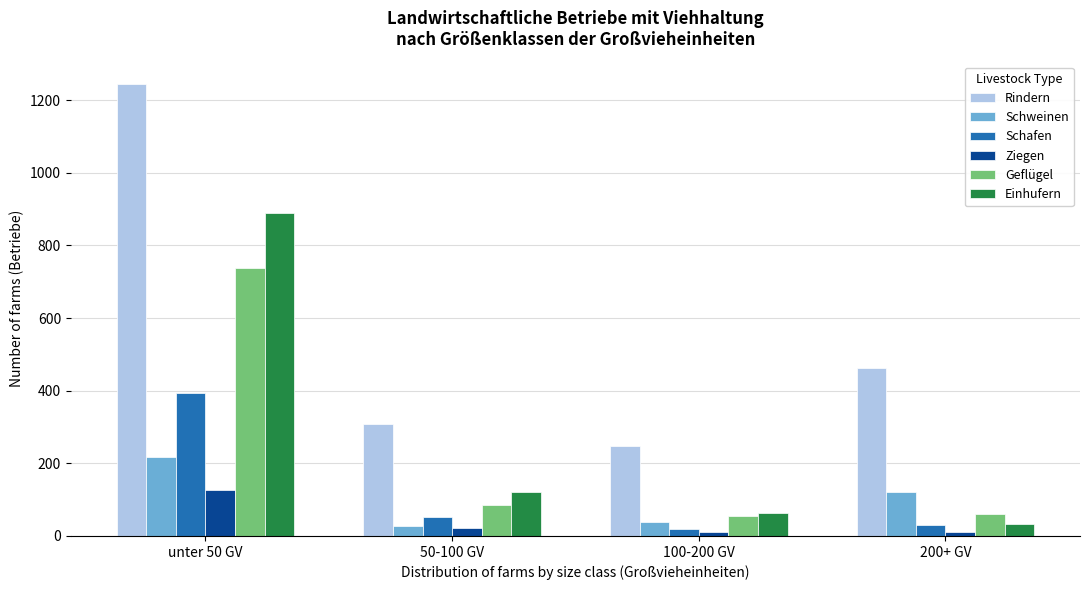

What is the difference between the maximum and minimum values in the Geflügel series?

683